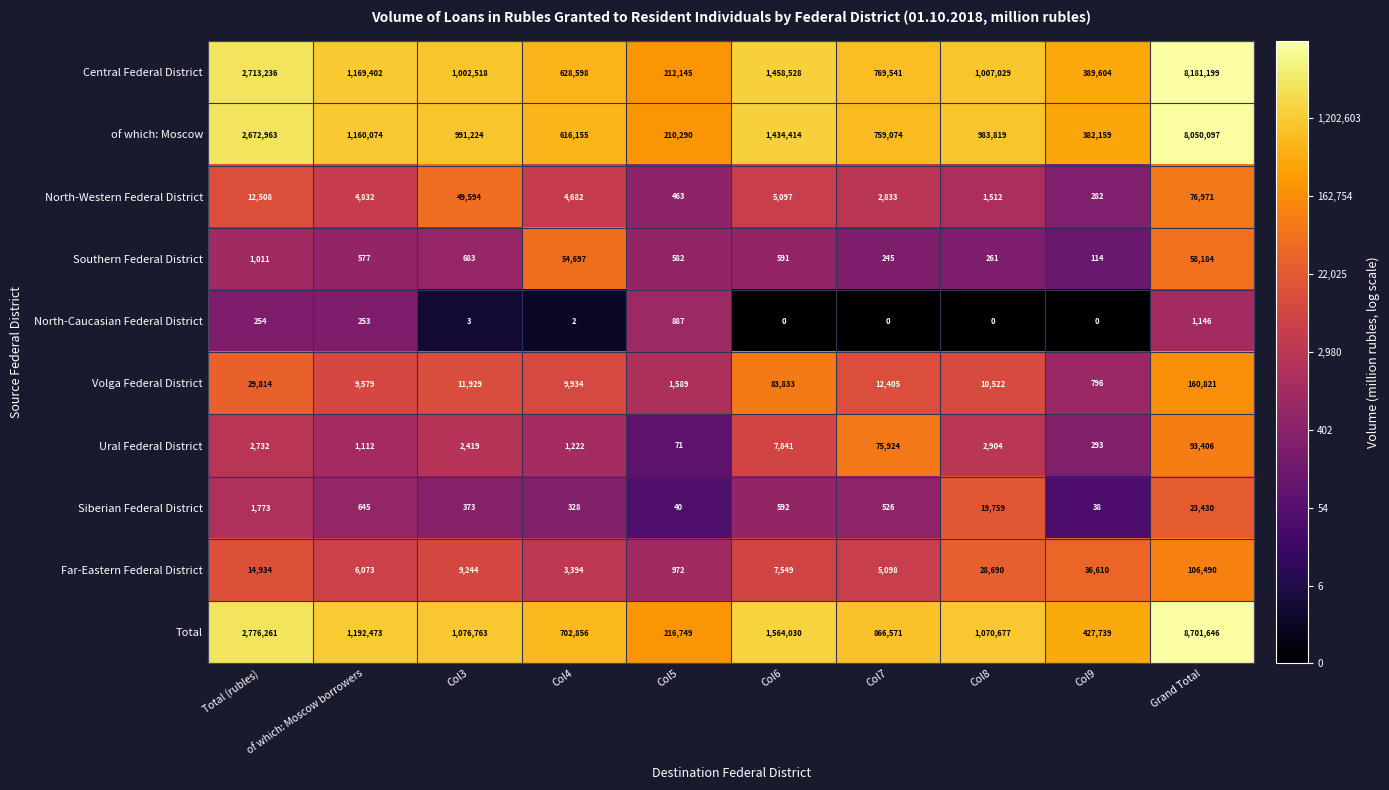

True or false: North-Western Federal District has a value of 23071 at Col3.

False